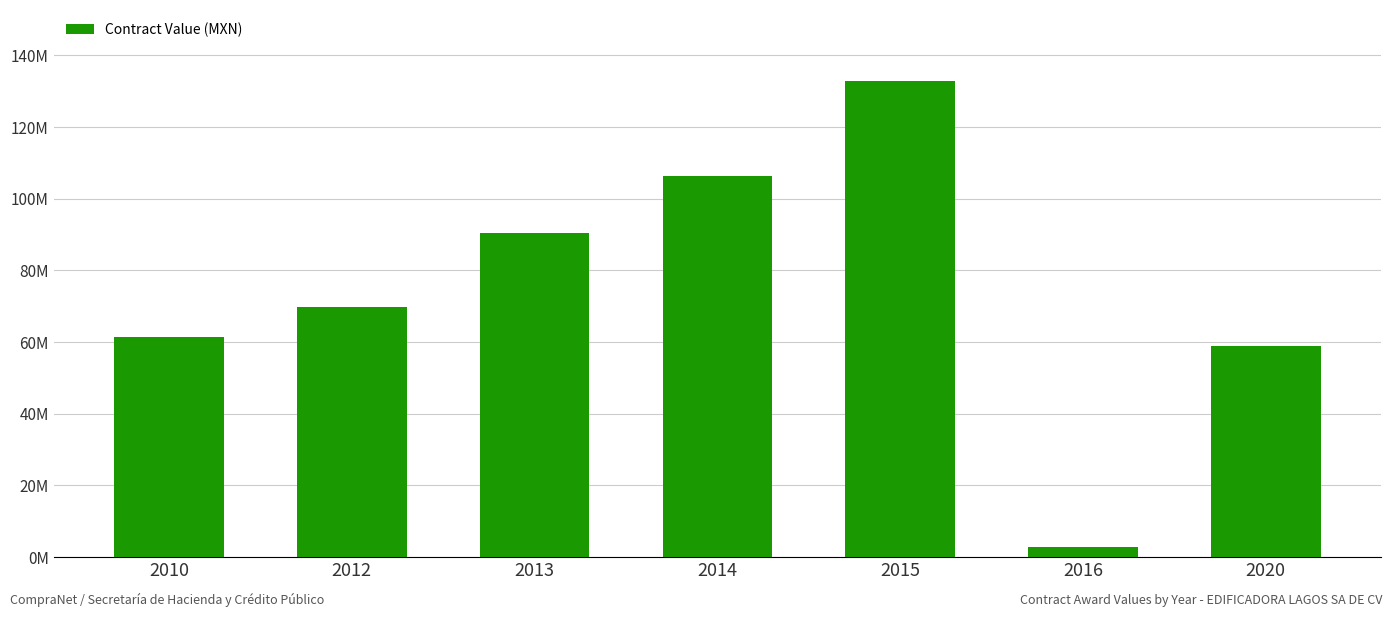

How many bars are there in total?

7